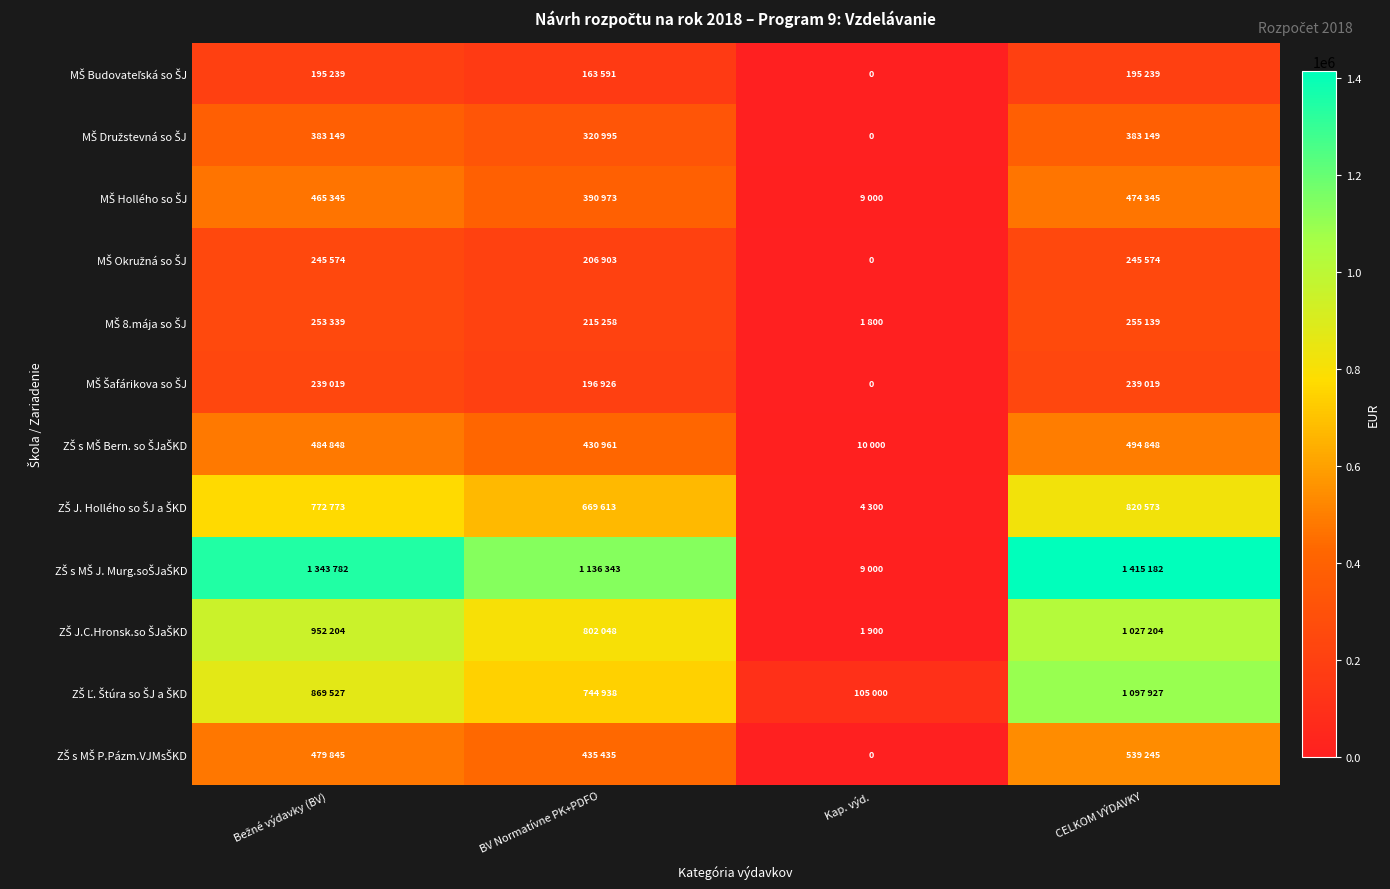

What is the difference between the maximum and minimum values in the MŠ Hollého so ŠJ series?

465345